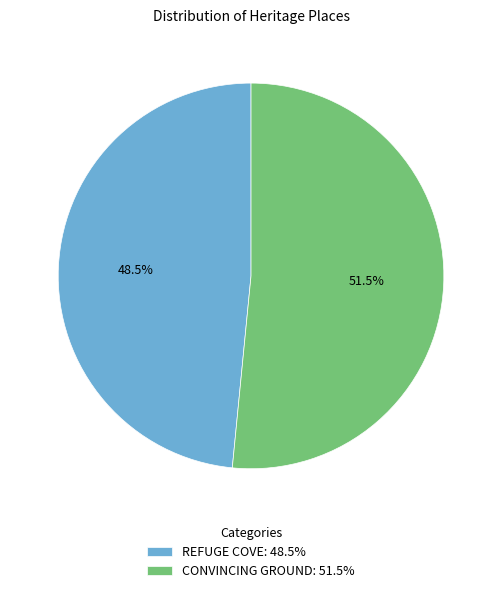

Approximately how many times larger is the value at REFUGE COVE compared to CONVINCING GROUND?

0.9